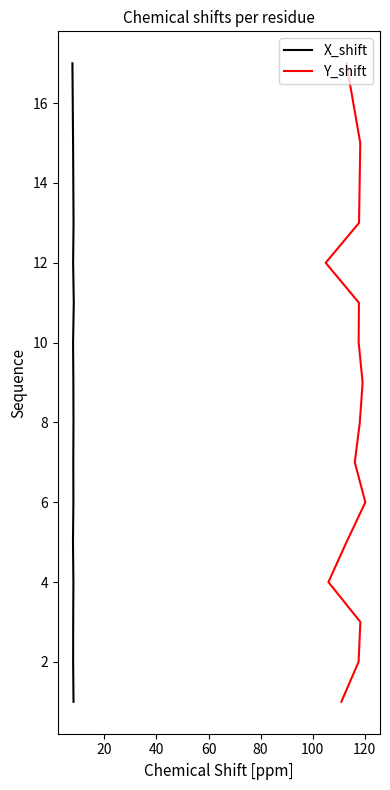

True or false: Y_shift has more than 2 points higher than both neighbors.

False